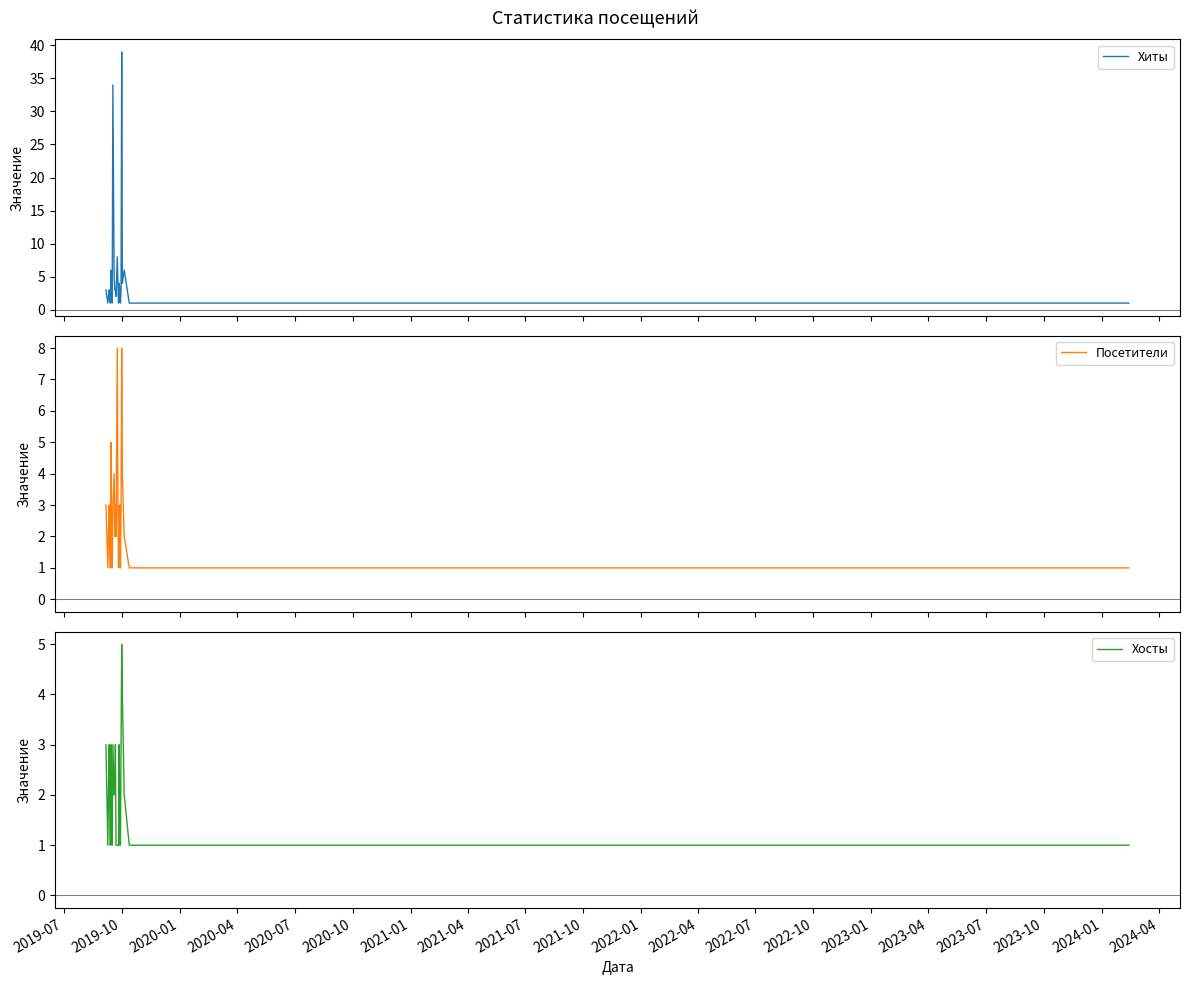

What is the minimum value shown in the chart?

1